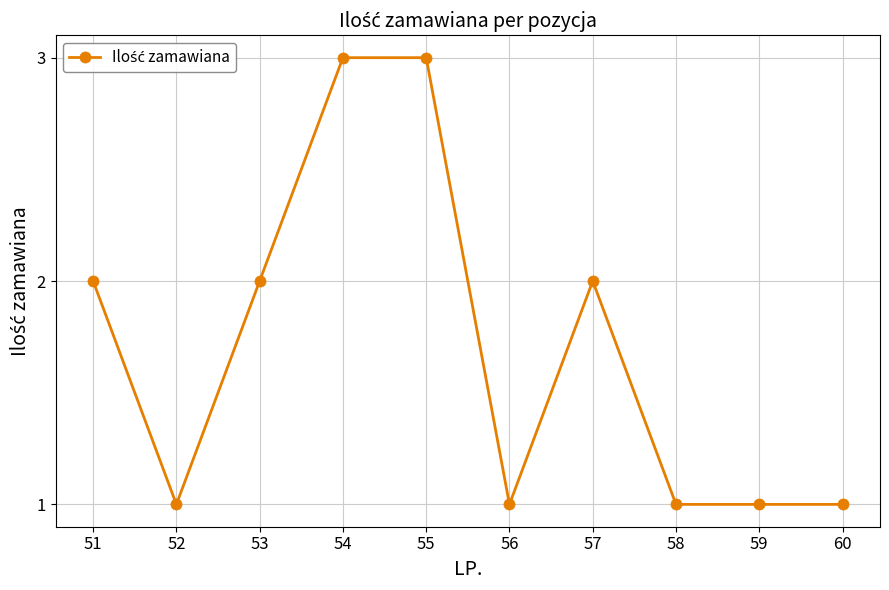

Does the chart display data point markers on the line(s)?

Yes